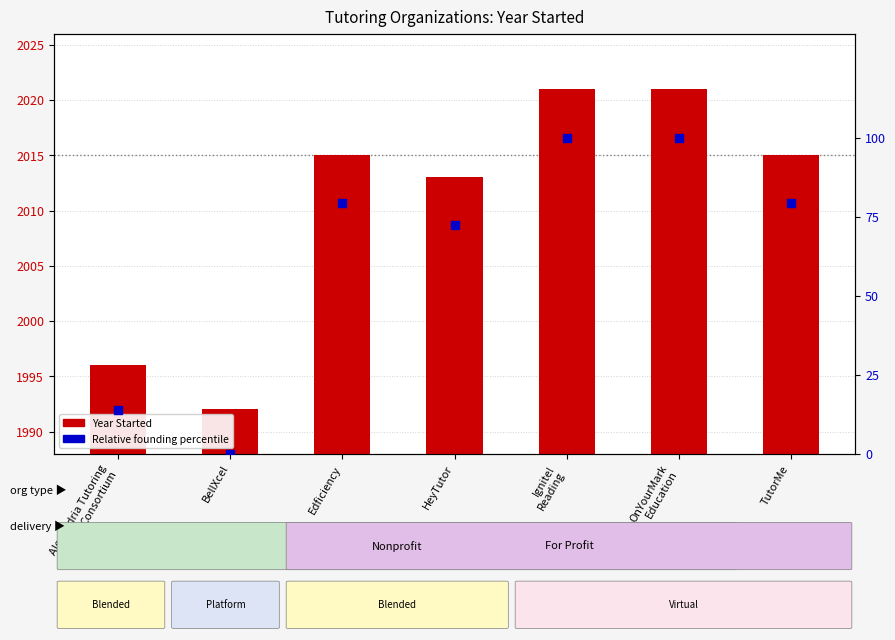

Which series reaches the minimum Y coordinate?

Relative founding percentile